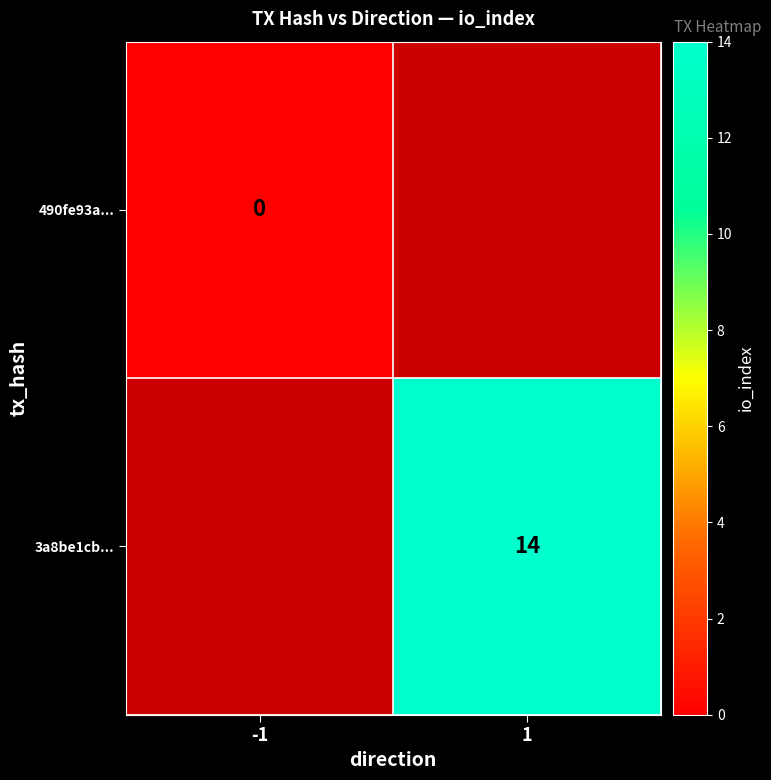

The 3a8be1cb... series shows 21.6 at 1. True or false?

False